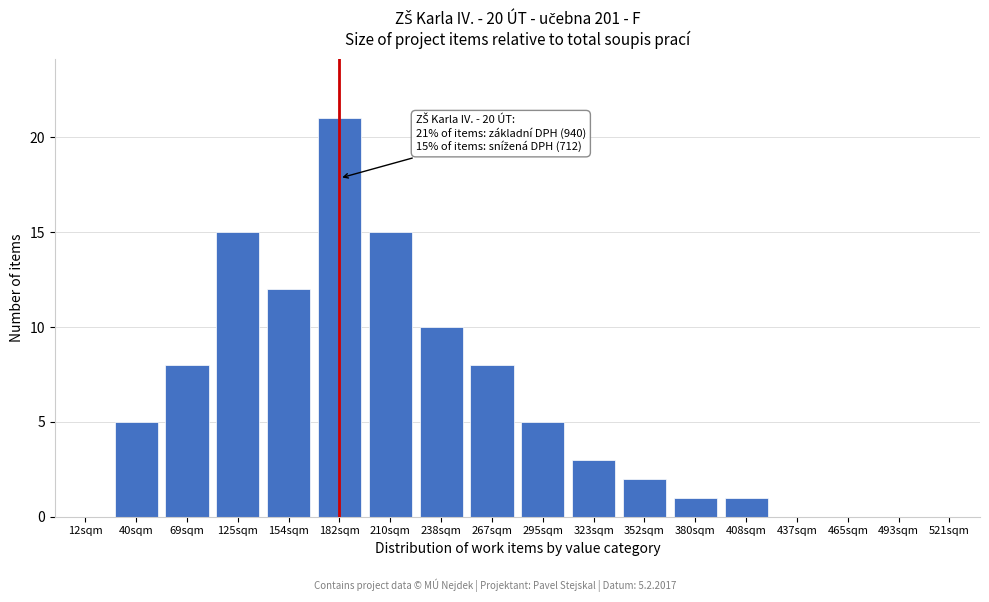

Reading left to right, what are all the values shown in this chart?

12sqm=0	40sqm=5	69sqm=8	125sqm=15	154sqm=12	182sqm=21	210sqm=15	238sqm=10	267sqm=8	295sqm=5	323sqm=3	352sqm=2	380sqm=1	408sqm=1	437sqm=0	465sqm=0	493sqm=0	521sqm=0